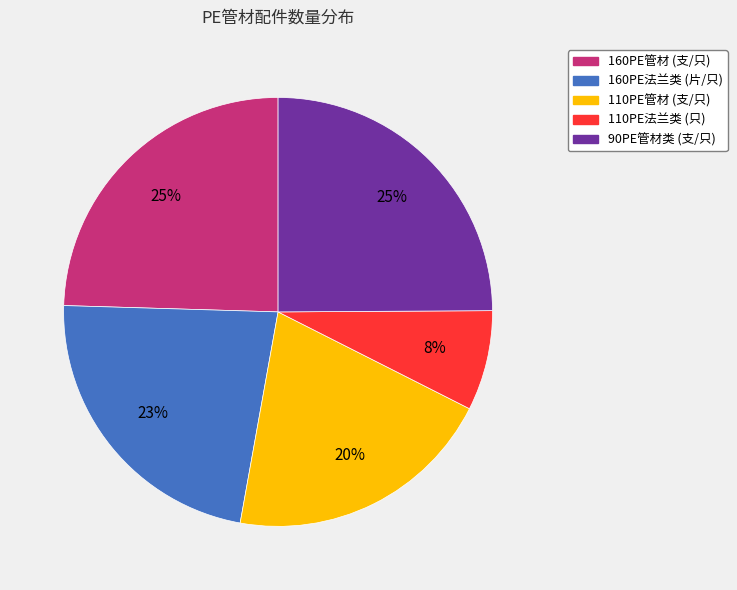

Is there any slice that represents more than half of the pie?

No